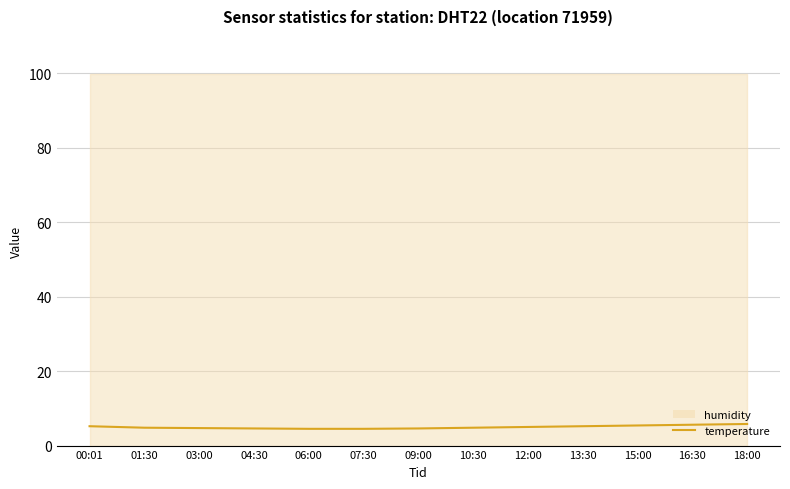

Is it true that the value at 15:00 is 3.2?

False